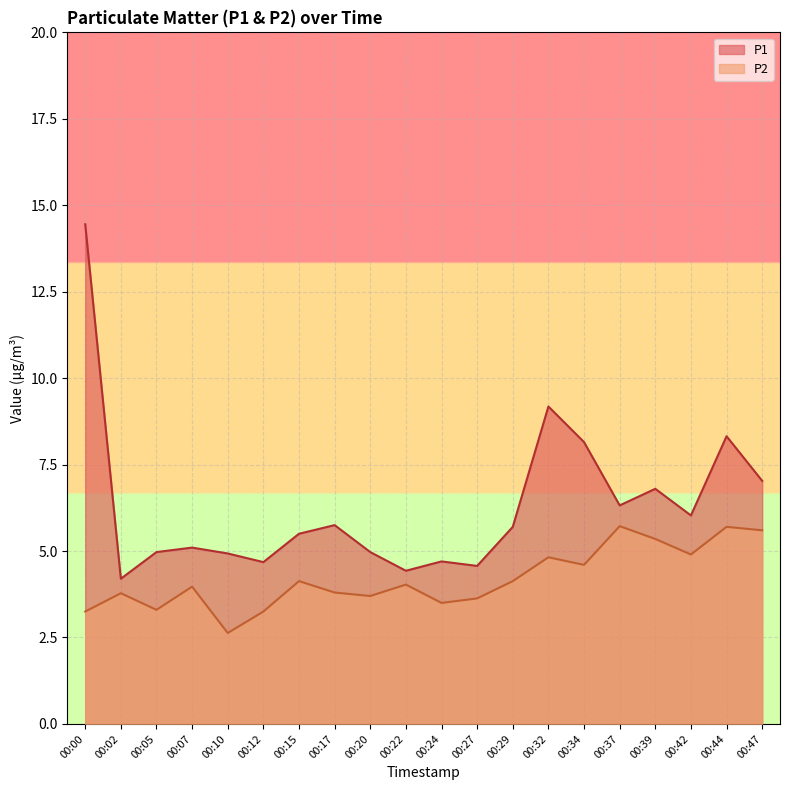

Where does the P2 series first go above 4?

00:15